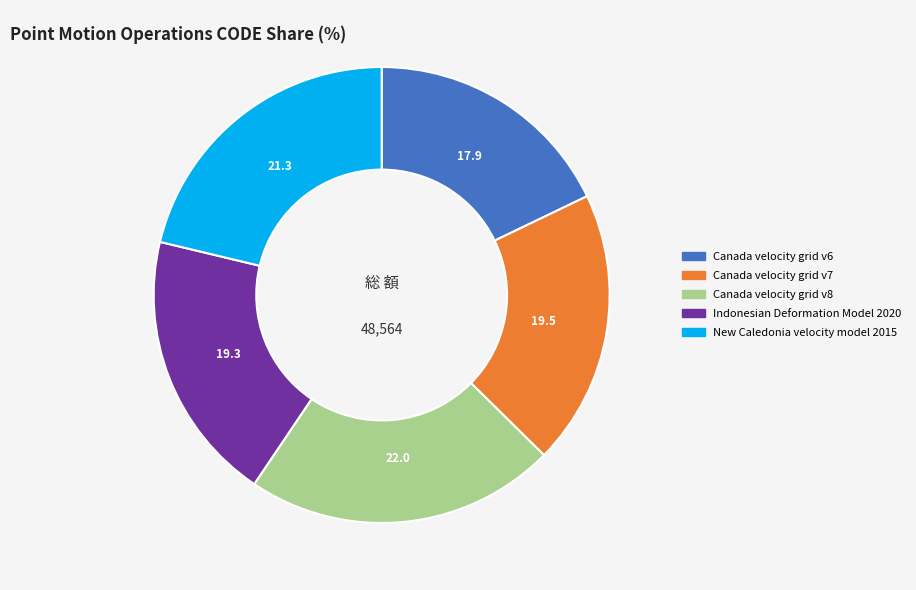

How many segments does this pie chart have?

5